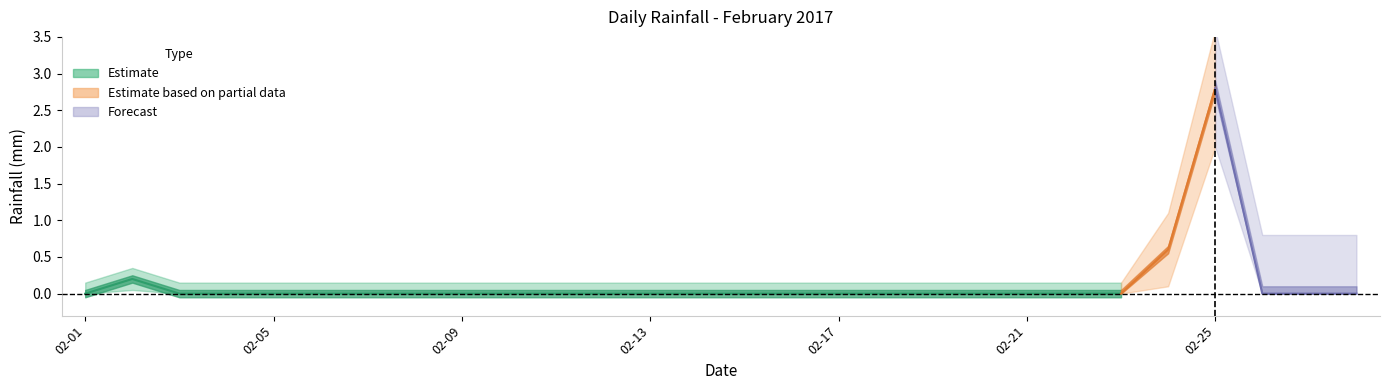

The value at 2017-02-24 is 0.2. True or false?

False